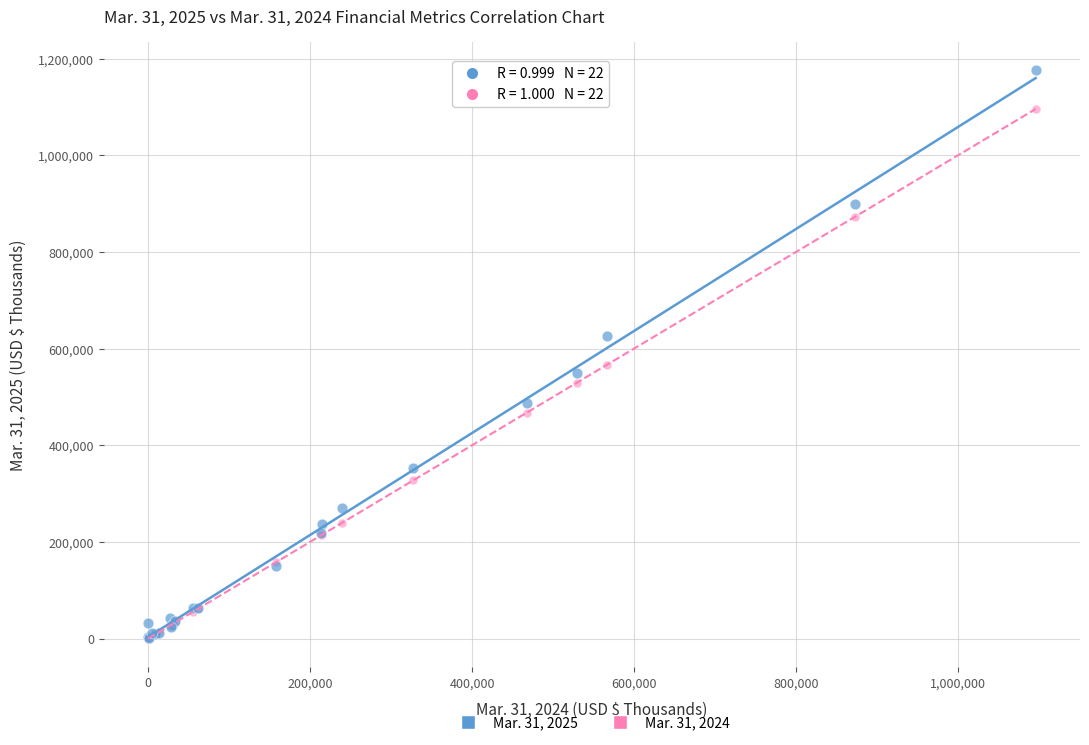

Across all series, what Y value is closest to 588181?

566899